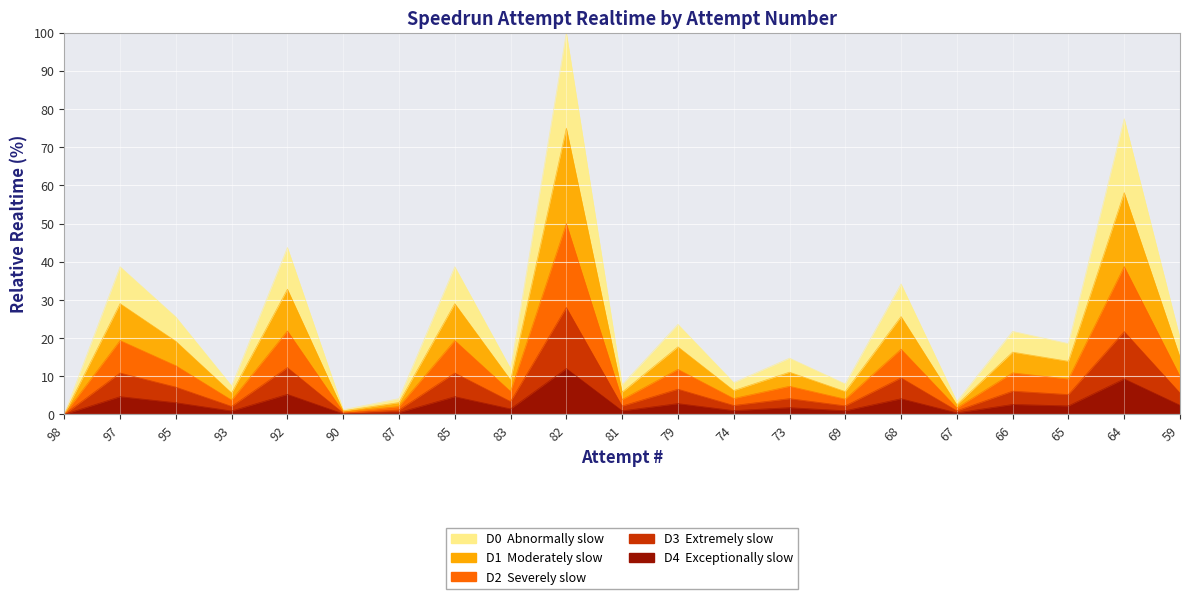

Reading left to right, list all the values displayed in this chart.

98=0.0	97=38.7	95=25.5	93=7.5	92=43.7	90=1.2	87=4.1	85=38.7	83=12.0	82=100.0	81=7.8	79=23.6	74=8.3	73=14.7	69=8.0	68=34.2	67=3.4	66=21.8	65=18.6	64=77.5	59=20.0